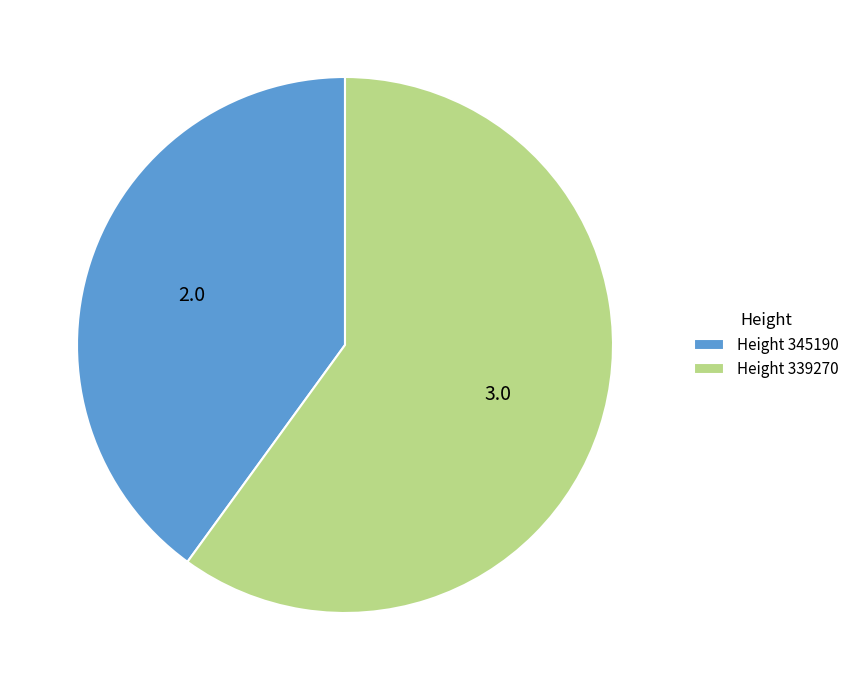

Combined, do Height 345190 and Height 339270 account for over 50%?

Yes